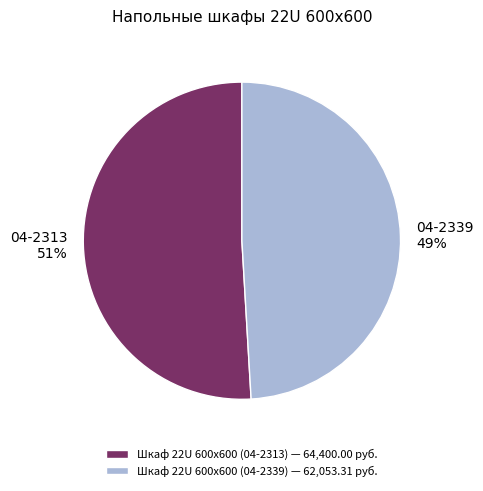

What percentage is the 04-2339 slice, to the nearest percent?

49%